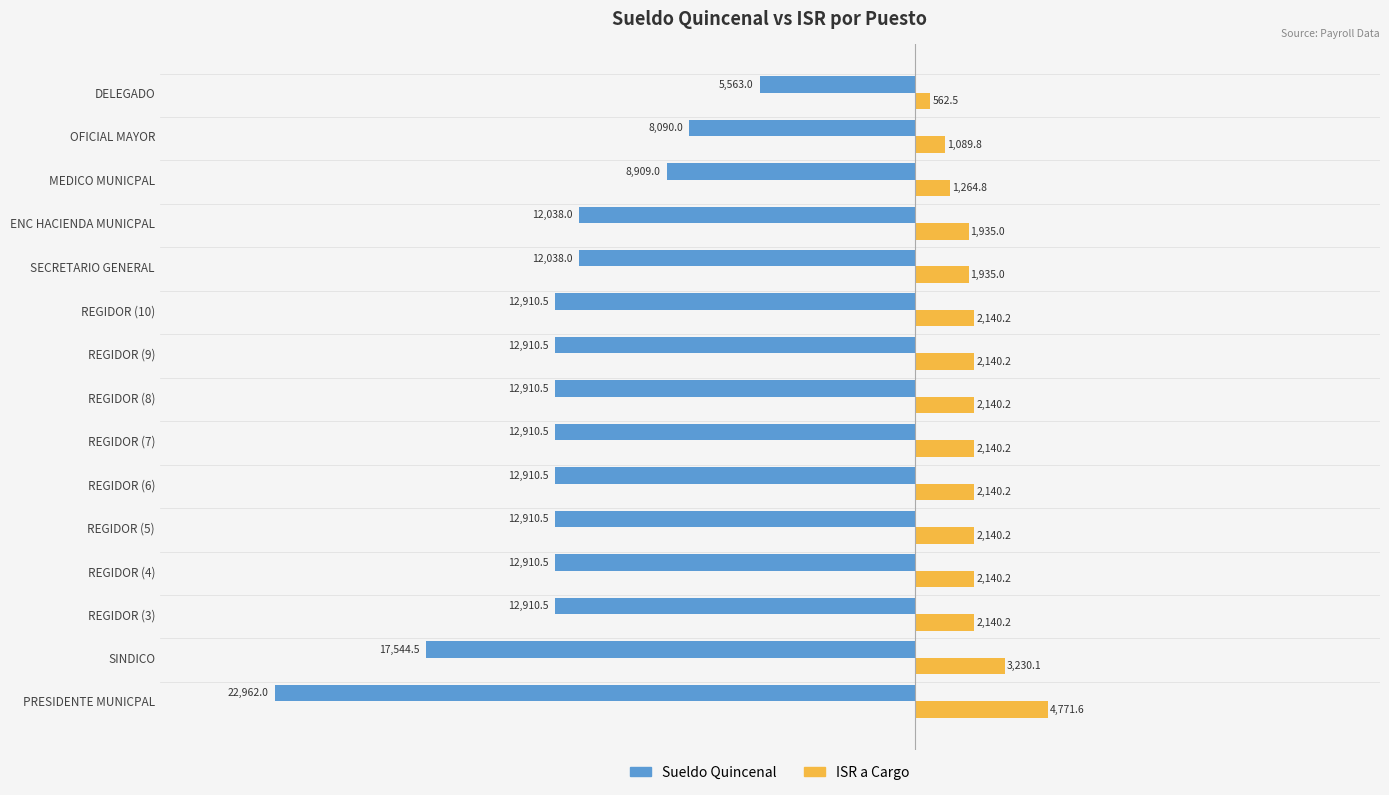

What value does the Sueldo Quincenal series have at REGIDOR (9)?

-12910.5